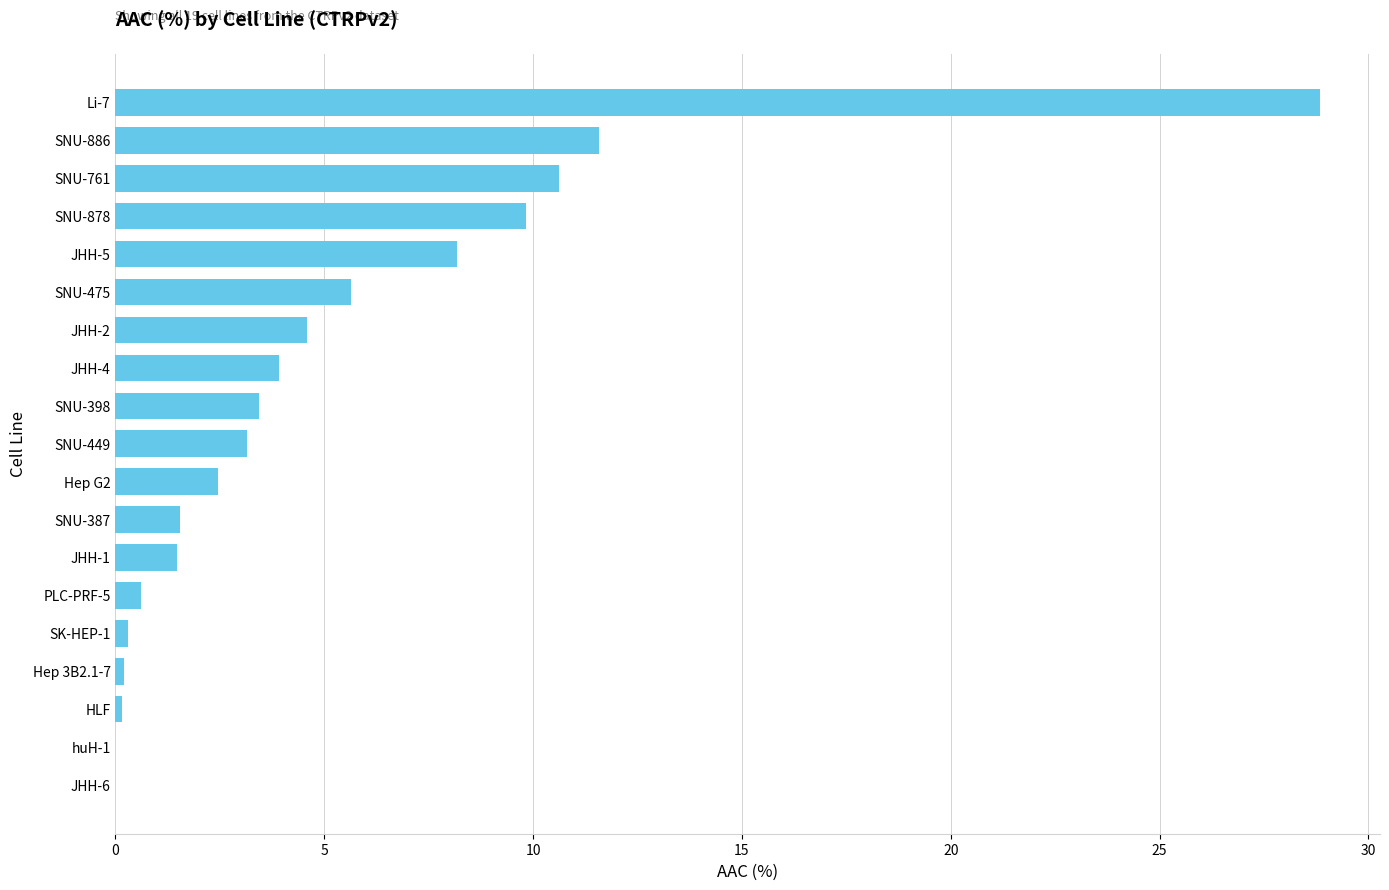

At which category does the chart reach its peak across all series?

Li-7